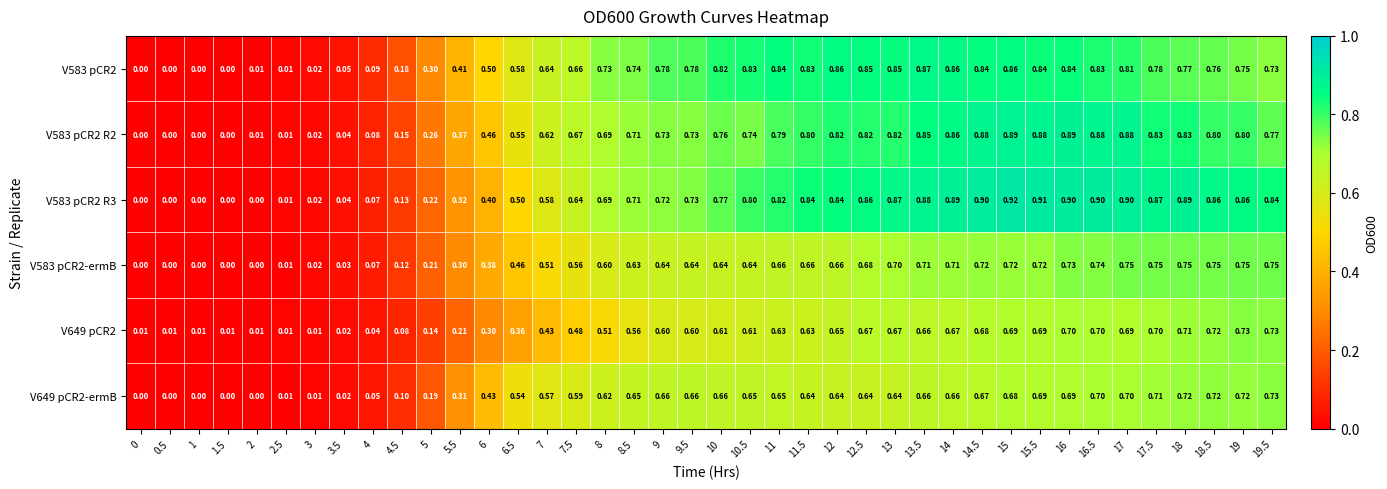

How many data points does each series have?

40